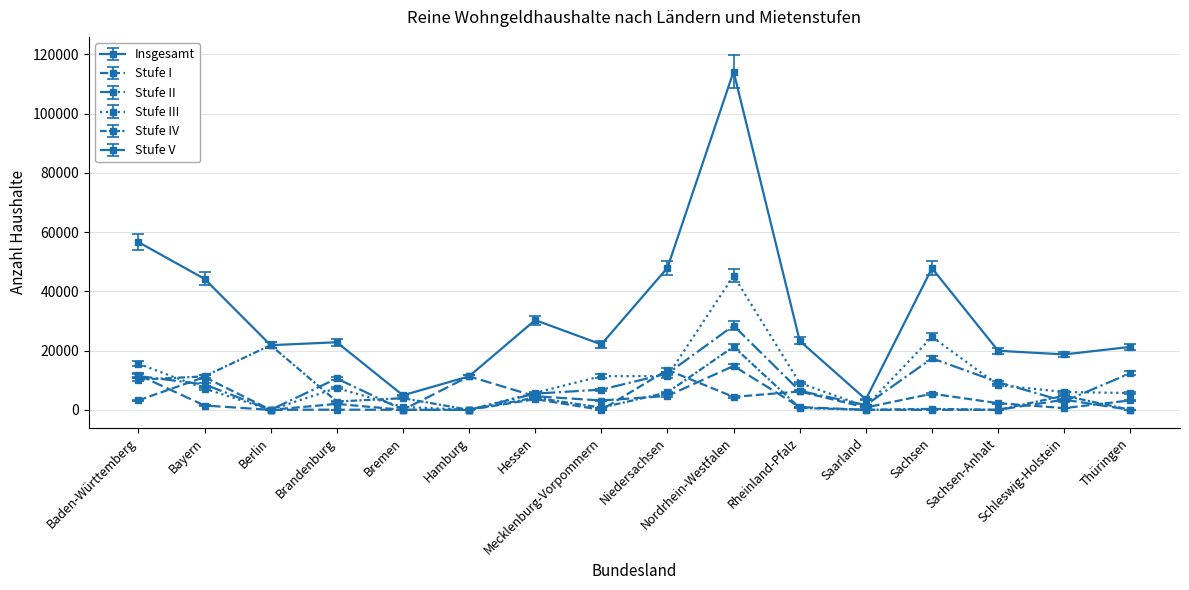

What is the total value across all series at Berlin?

43652